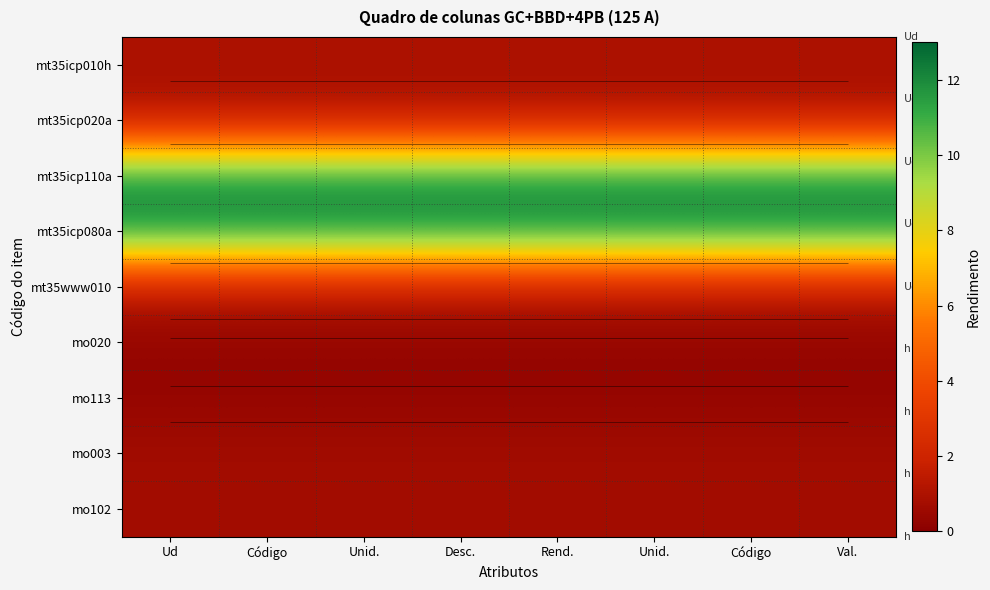

At which category does the chart reach its minimum across all series?

Ud